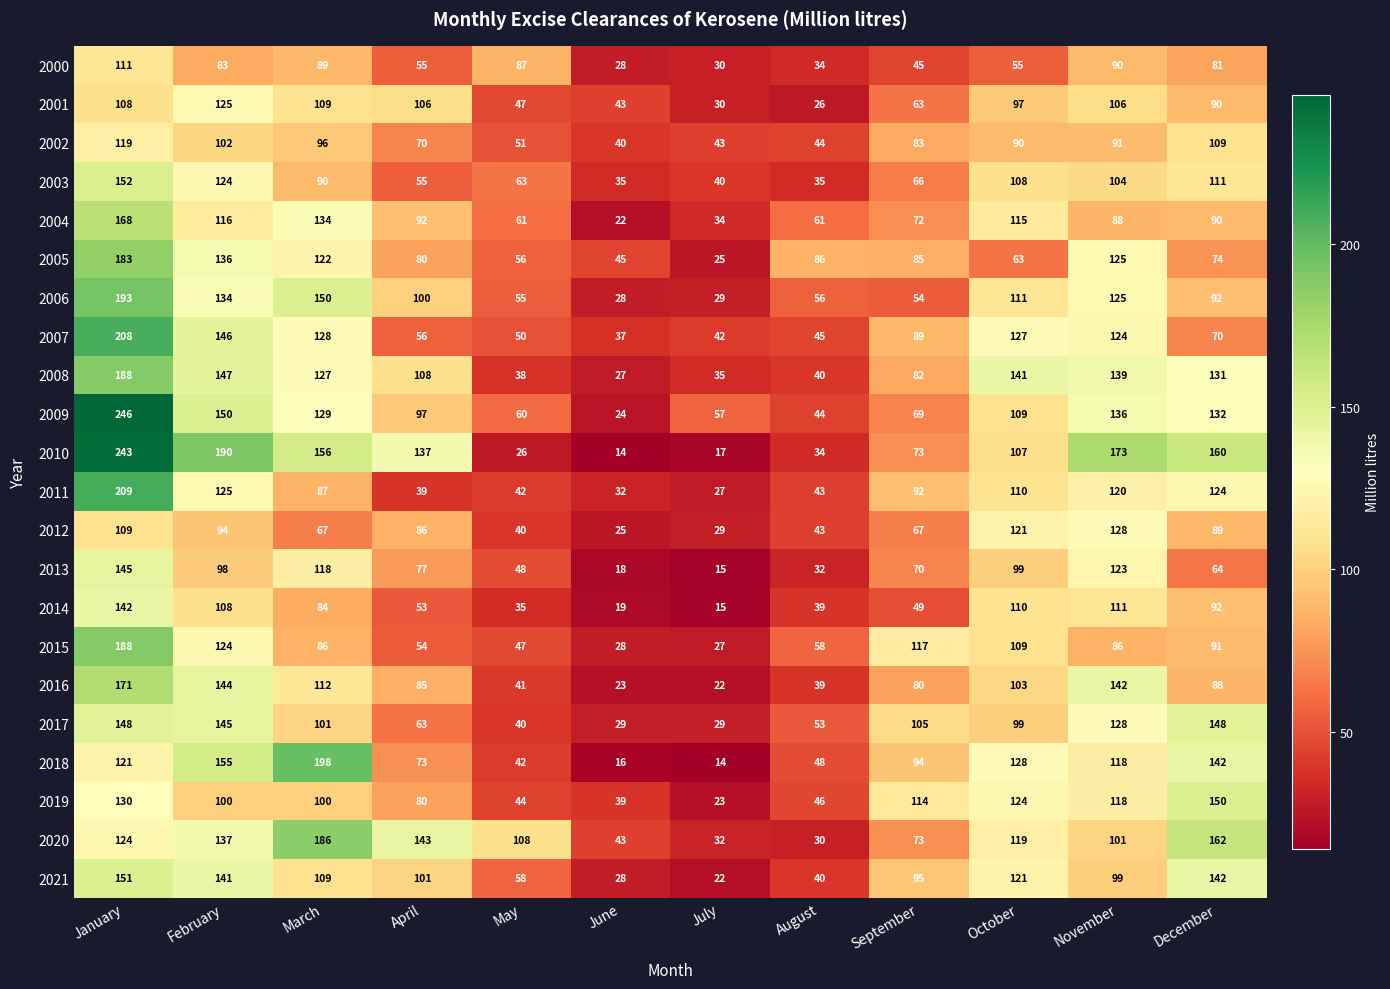

What is the sum of all 2010 values?

1330